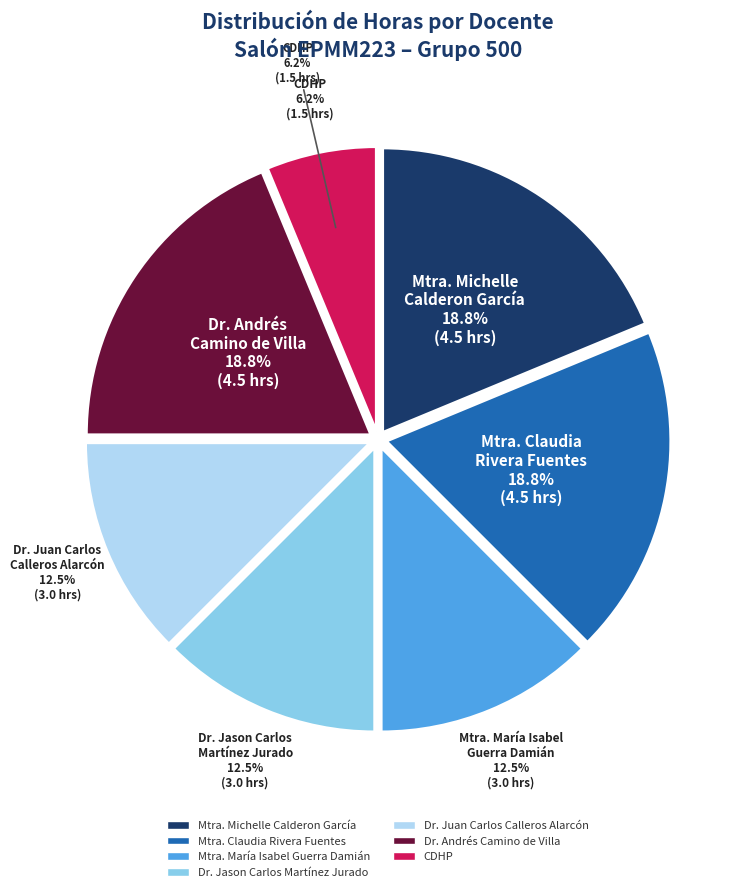

Which slice is the largest?

Mtra. Michelle
Calderon García